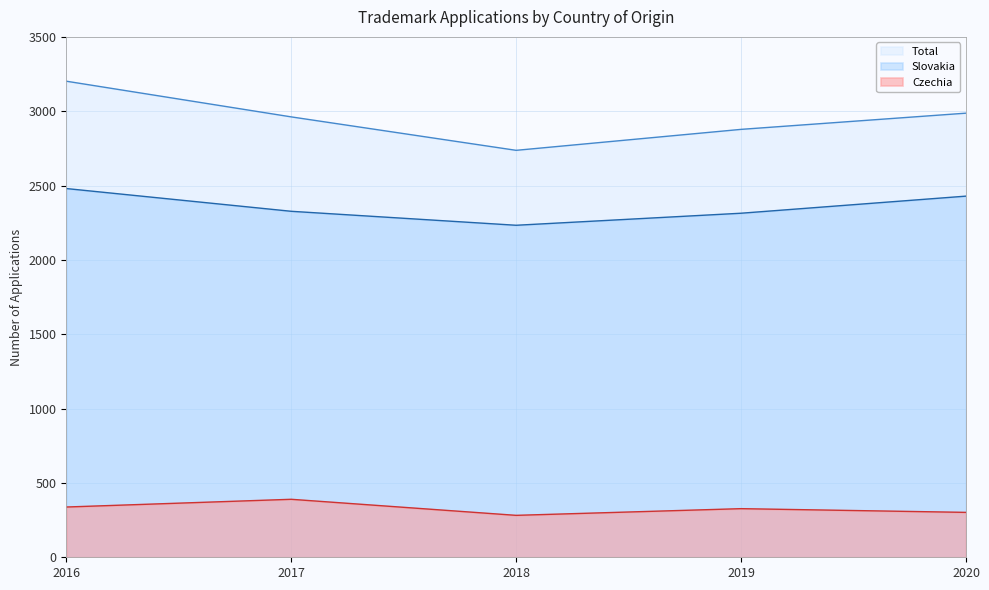

List the series in order of their overall mean, lowest first.

Czechia, Slovakia, Total